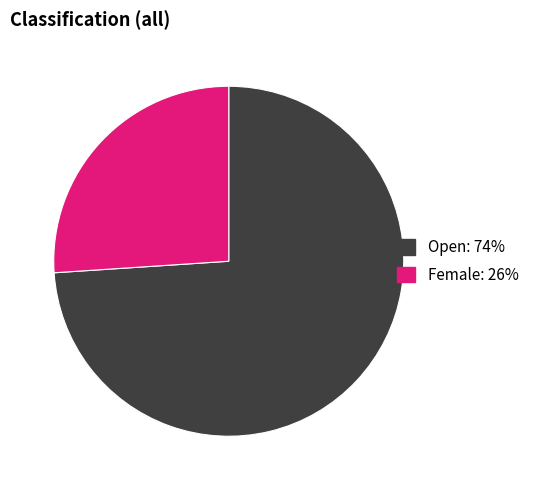

How many slices are in this pie chart?

2